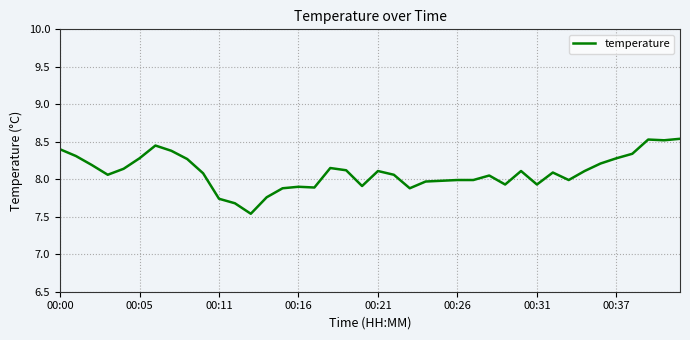

What is the difference between the maximum and minimum values?

1.0